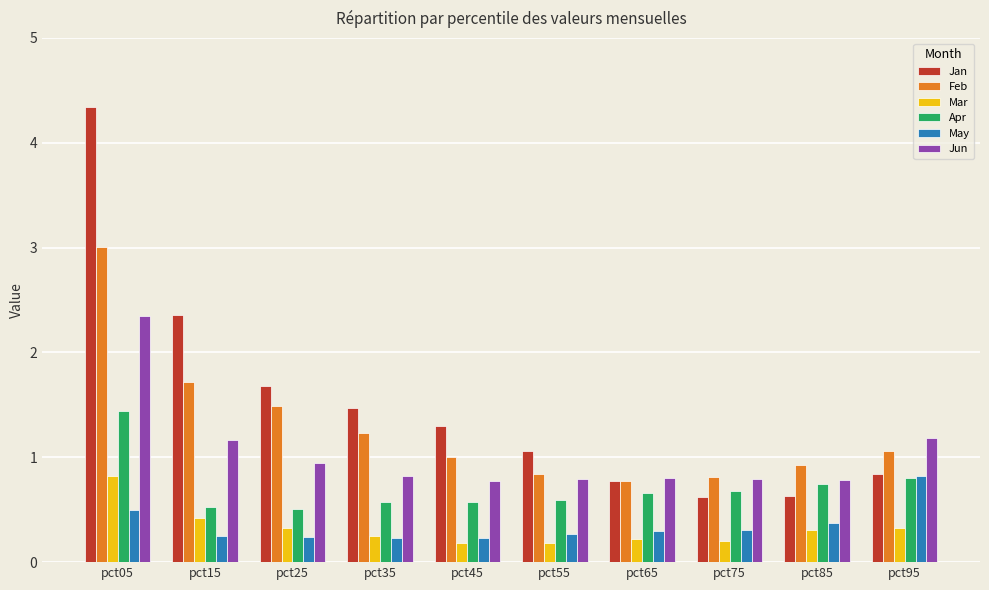

What are all the series names shown in the legend?

Jan, Feb, Mar, Apr, May, Jun